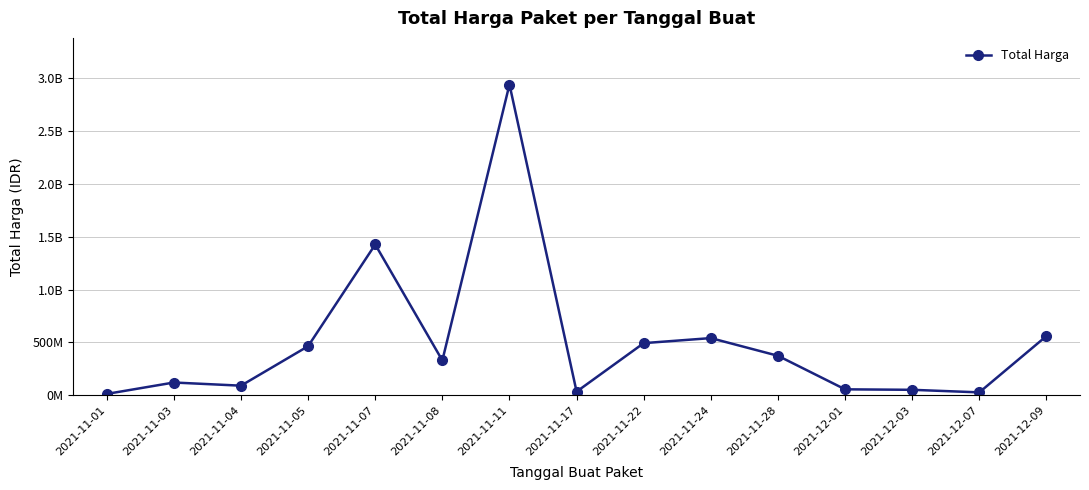

Does the chart have visible grid lines?

Yes